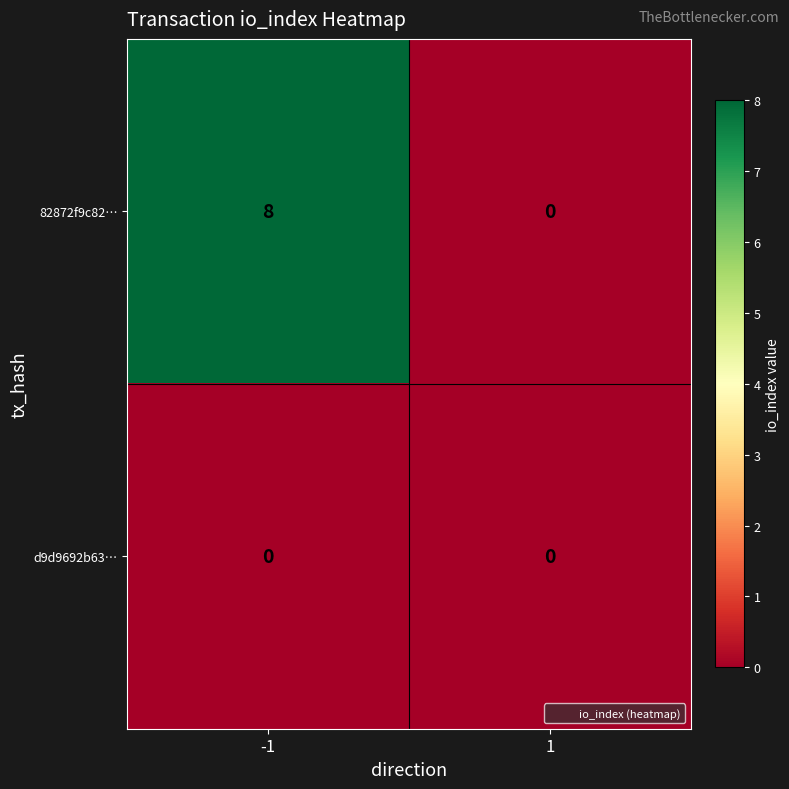

List the series in order of their overall mean, highest first.

82872f9c82…, d9d9692b63…